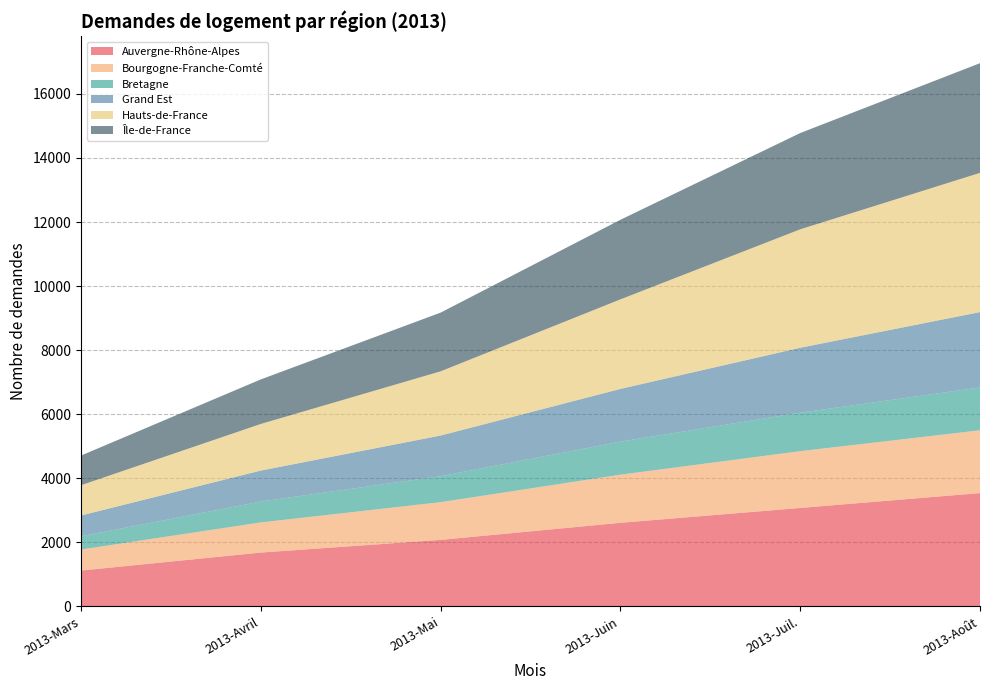

Reading left to right, list all the values displayed in this chart.

Auvergne-Rhône-Alpes: 1117	1679	2075	2608	3072	3536
Bourgogne-Franche-Comté: 657	941	1178	1503	1773	1961
Bretagne: 414	653	811	1033	1201	1338
Grand Est: 649	967	1269	1645	2028	2353
Hauts-de-France: 945	1455	2005	2796	3698	4347
Île-de-France: 926	1391	1833	2485	3006	3425